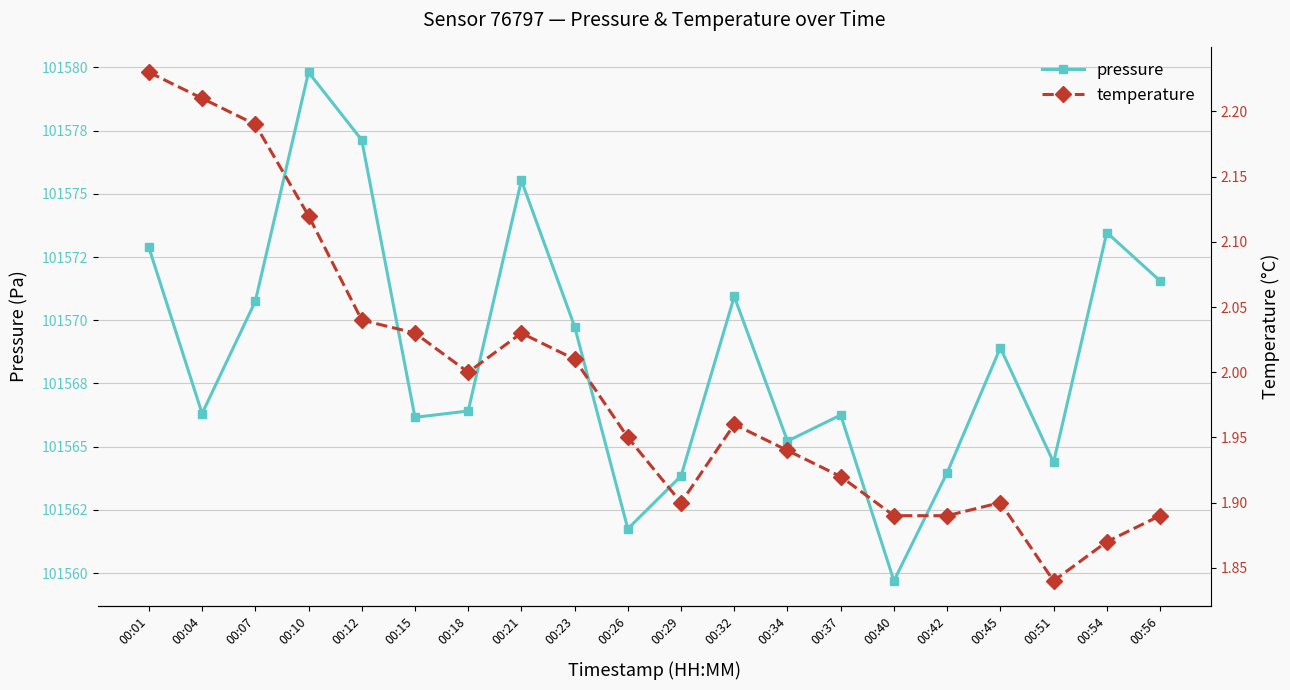

At which category is the sum across all series the highest?

00:10